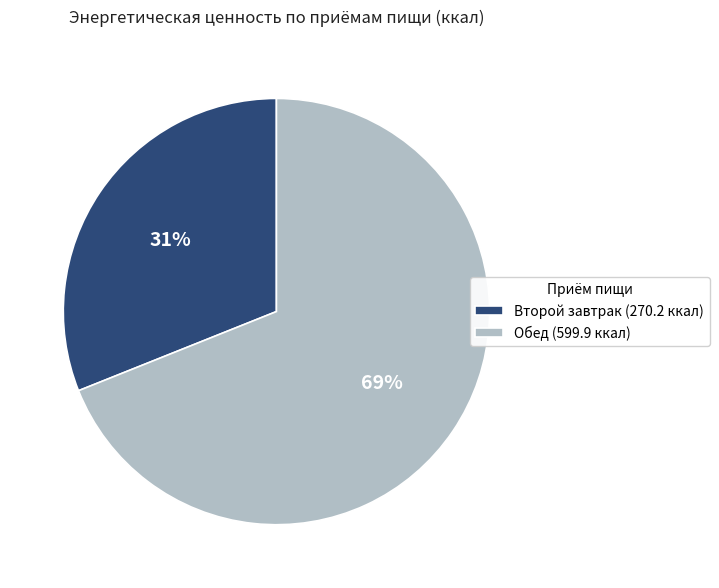

To the nearest percent, what portion does Обед represent?

69%